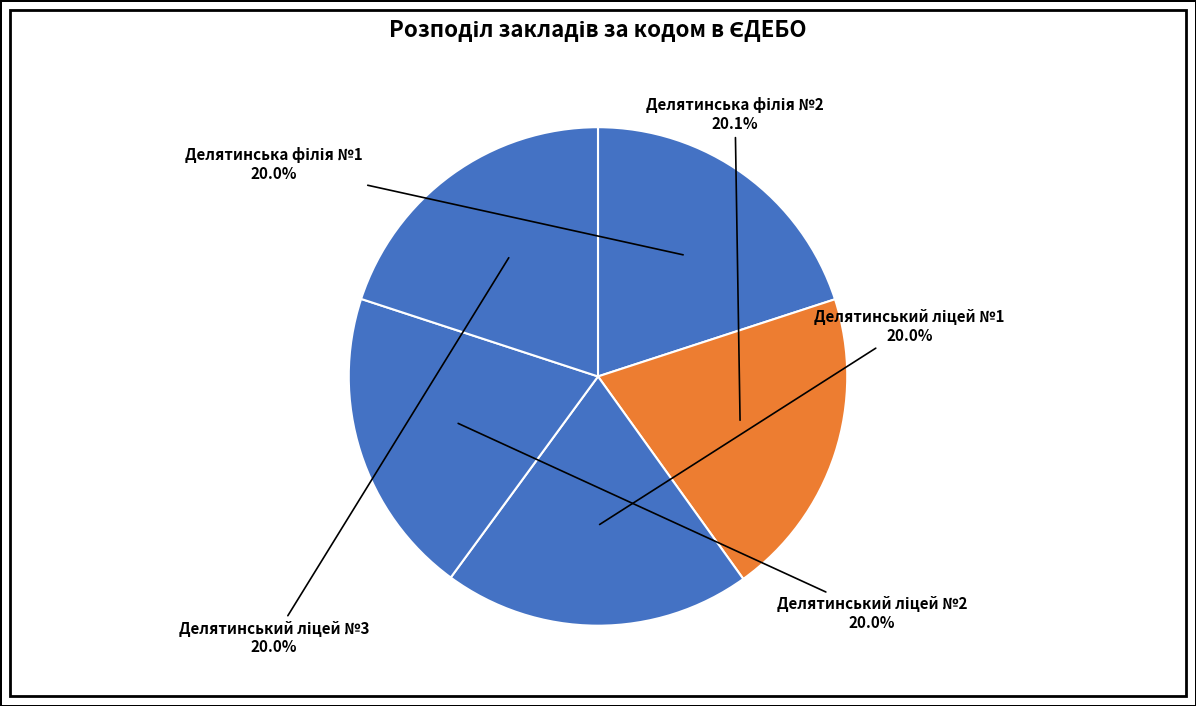

Does any single category account for the majority?

No